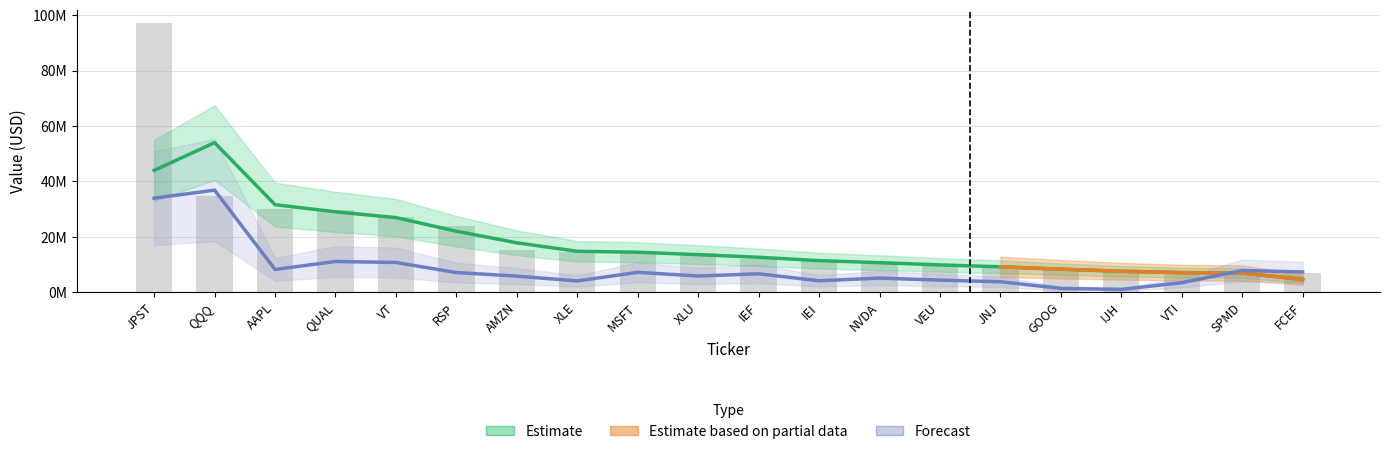

What is the ratio of the value at VEU to the value at GOOG?

1.2